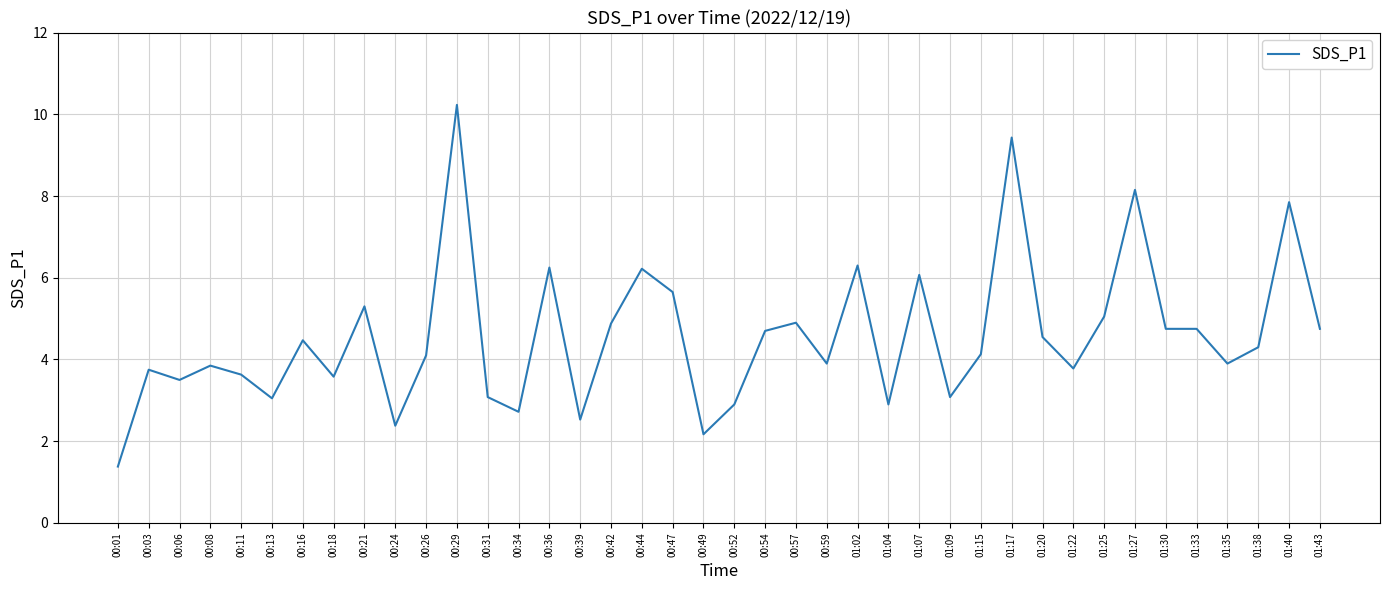

Between 00:36 and 00:52, which is larger?

00:36